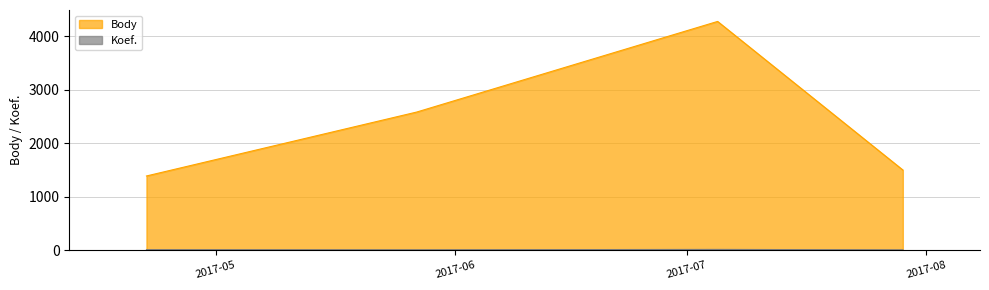

Which series has the largest range (max minus min)?

Body